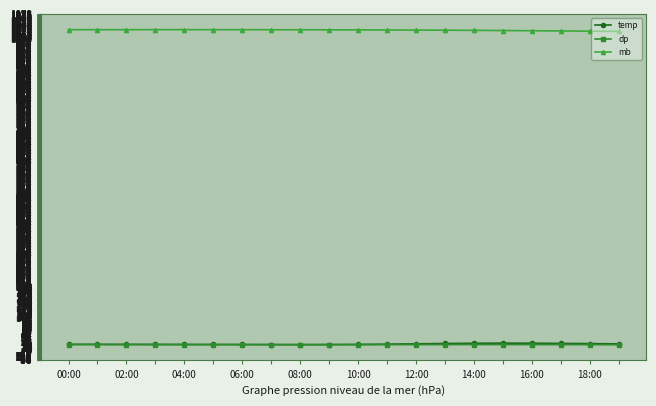

What is the value of the mb point at the 3rd from the left?

1028.1